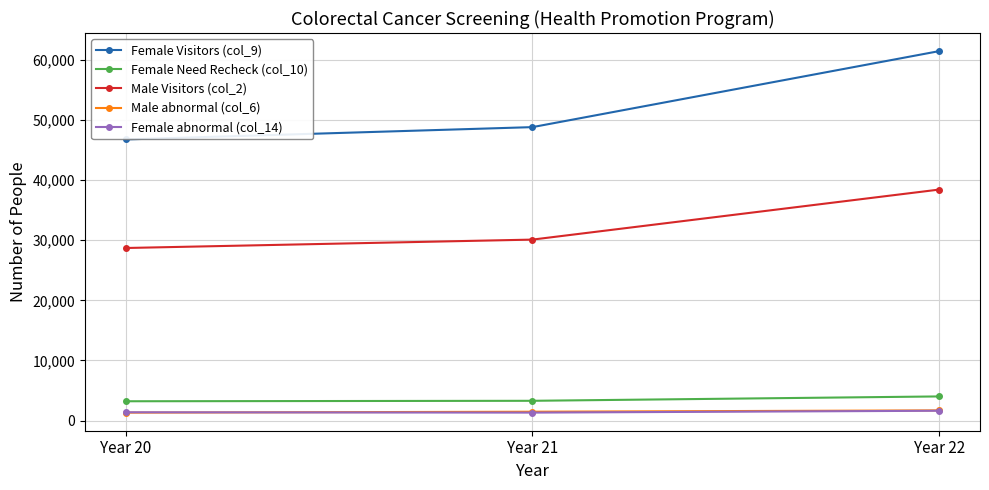

Is the value of Male abnormal (col_6) at Year 21 greater than the value of Female Need Recheck (col_10) at Year 20?

No